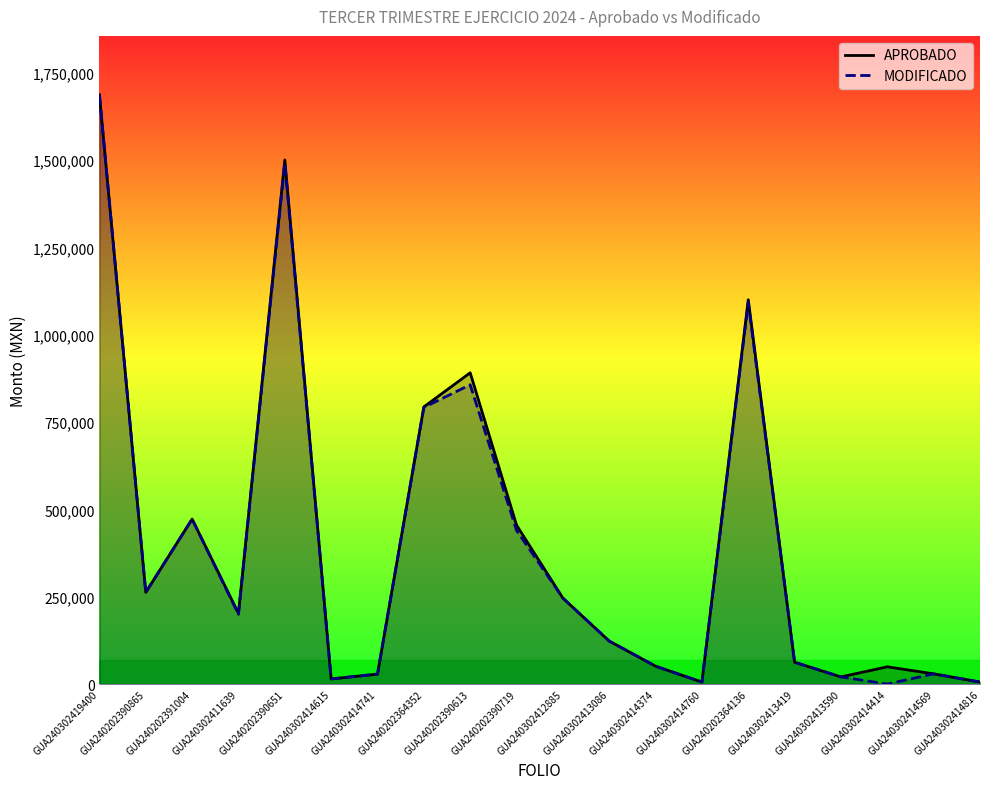

The value of MODIFICADO at GUA240302411639 is 199668.3. True or false?

True